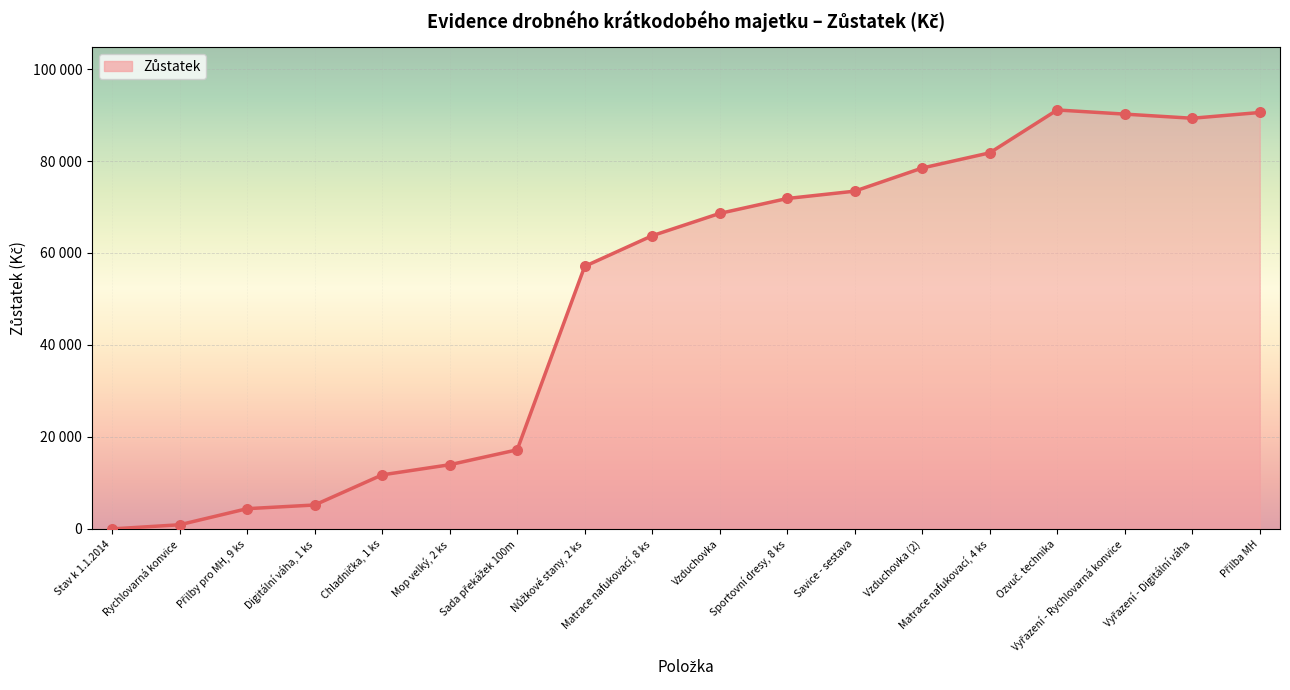

What is the change in value from Rychlovarná konvice to Mop velký, 2 ks?

+13056